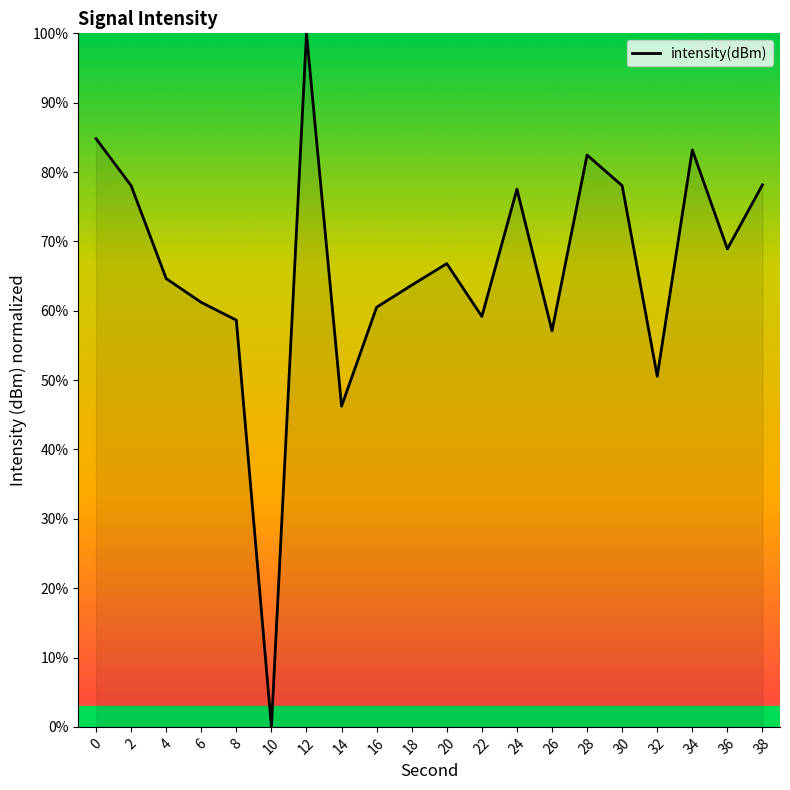

What is the difference between the values at 12 and 28?

17.5